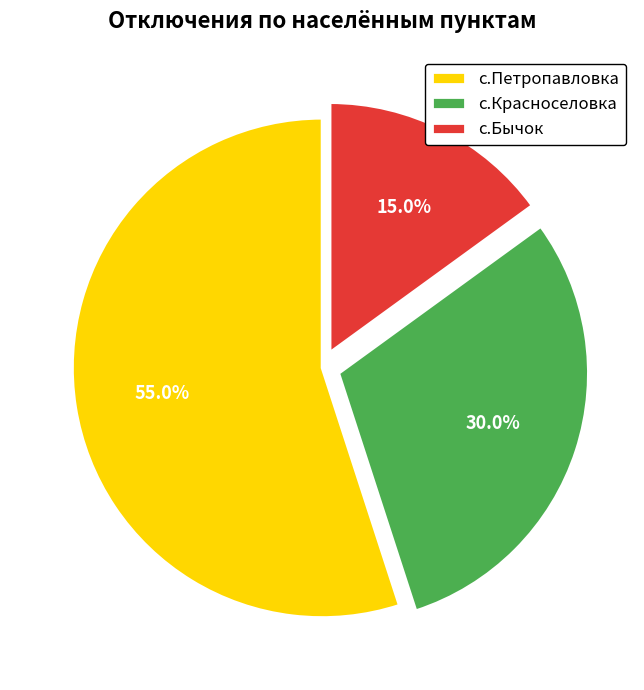

What is the majority slice?

с.Петропавловка